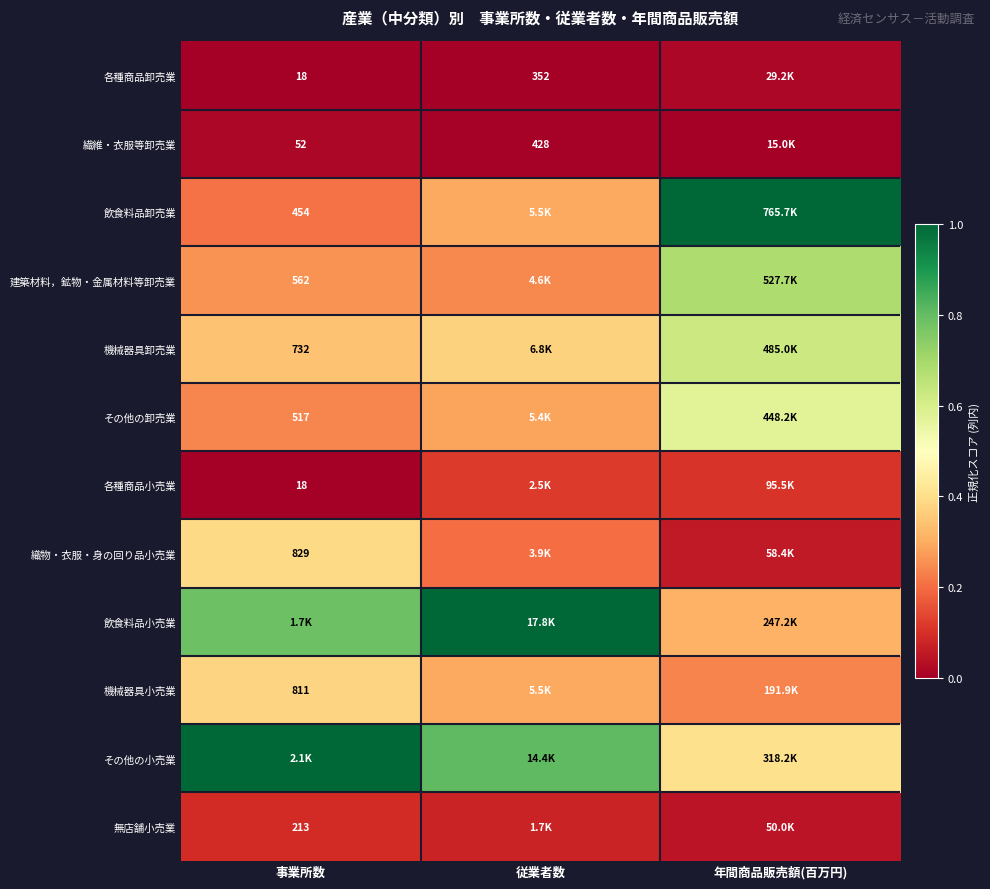

Which label corresponds to the smallest value in the chart?

事業所数